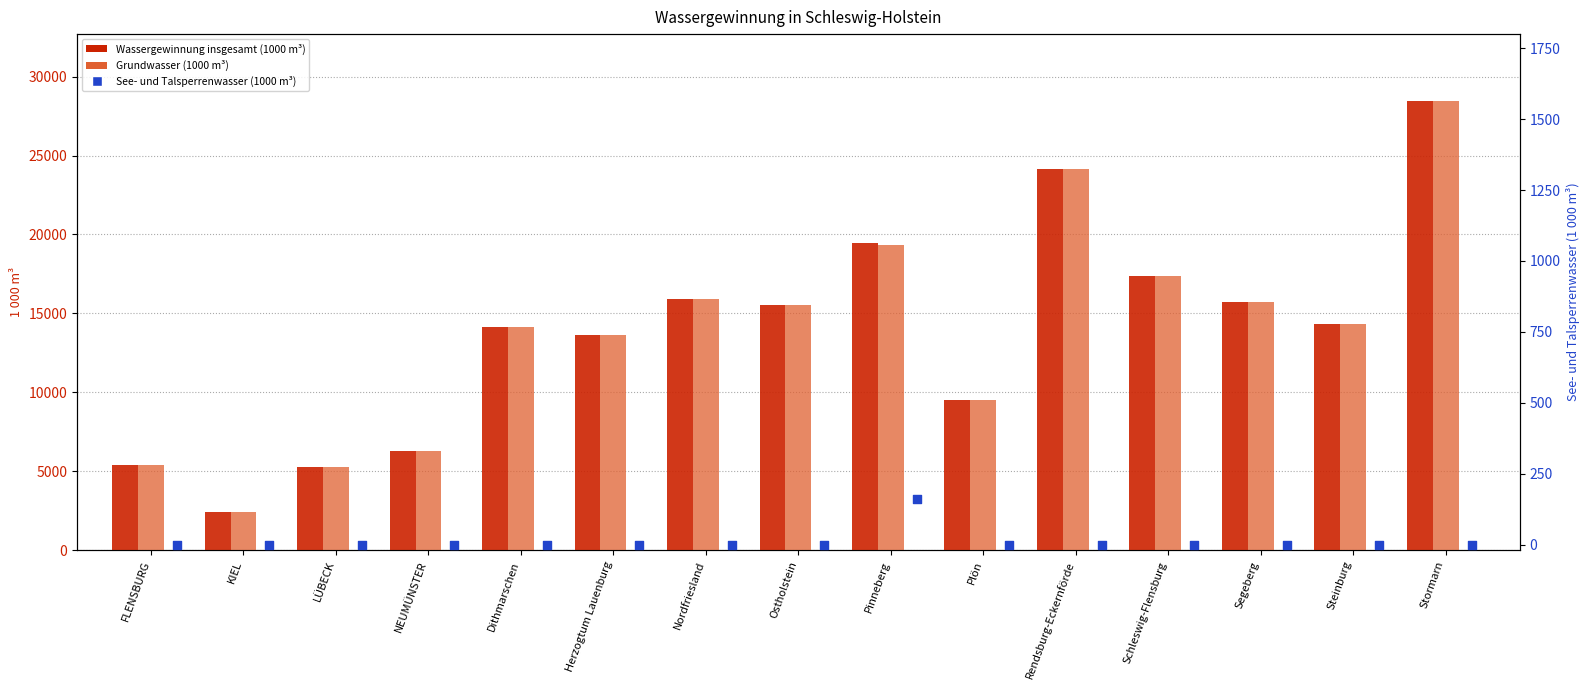

At which category is the sum across all series the highest?

Stormarn